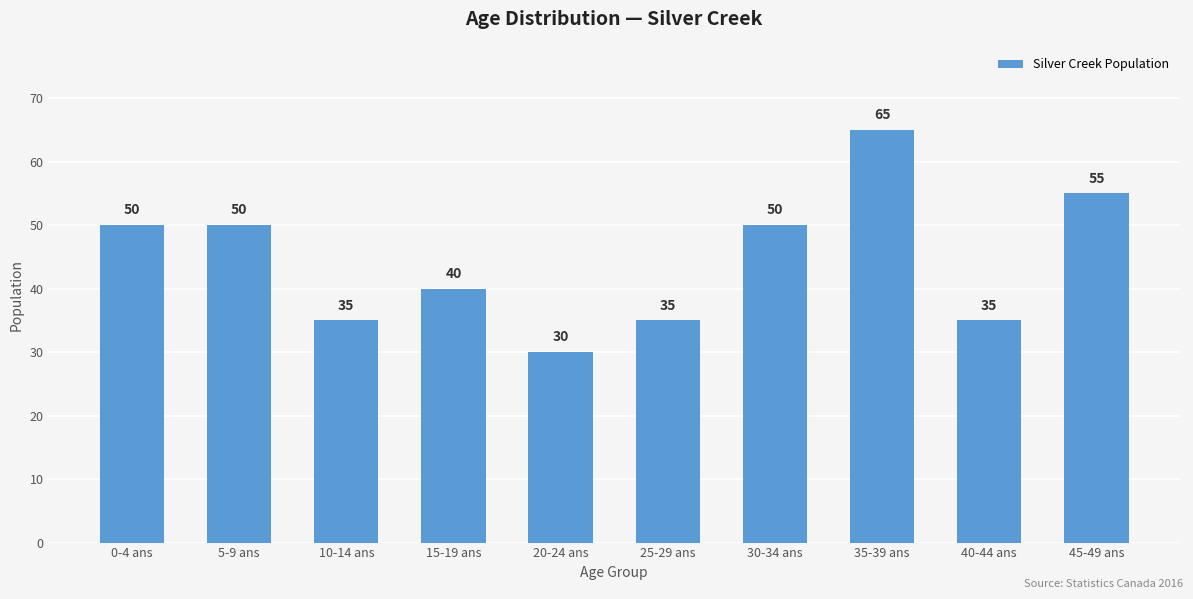

What is the sum of the values at 0-4 ans and 45-49 ans?

105